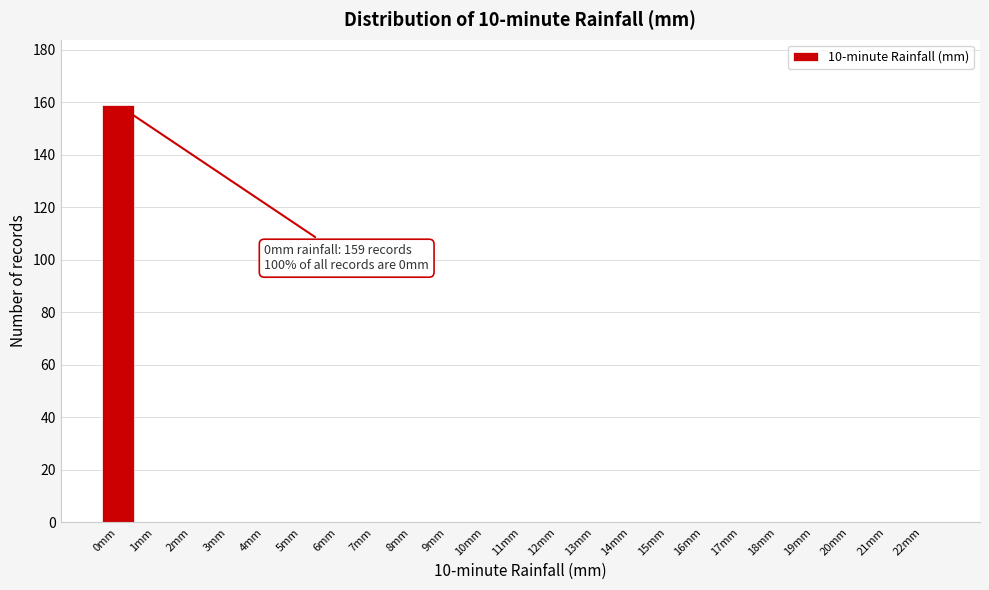

Reading right to left, list all the values displayed in this chart.

22mm=0	21mm=0	20mm=0	19mm=0	18mm=0	17mm=0	16mm=0	15mm=0	14mm=0	13mm=0	12mm=0	11mm=0	10mm=0	9mm=0	8mm=0	7mm=0	6mm=0	5mm=0	4mm=0	3mm=0	2mm=0	1mm=0	0mm=159